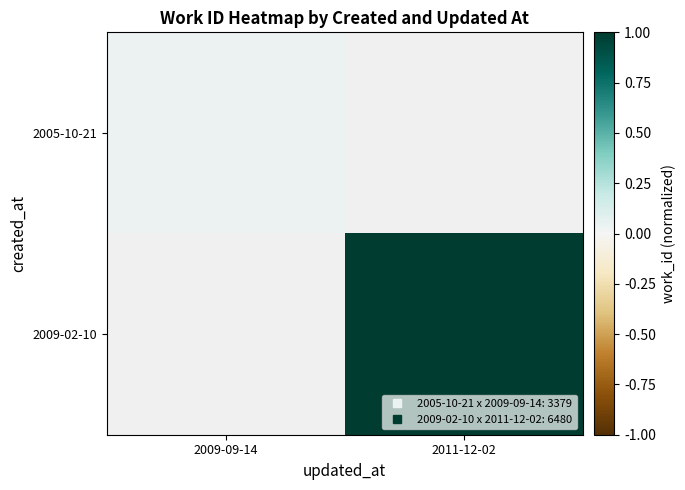

What is the total value across all series at 2011-12-02?

1.0